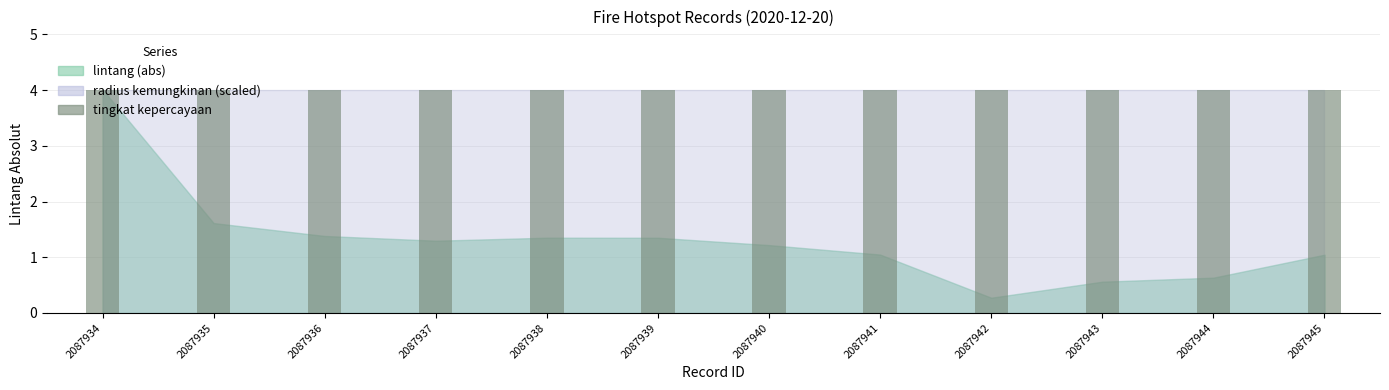

Between 2087940 and 2087943, which series saw the biggest shift?

lintang (abs)